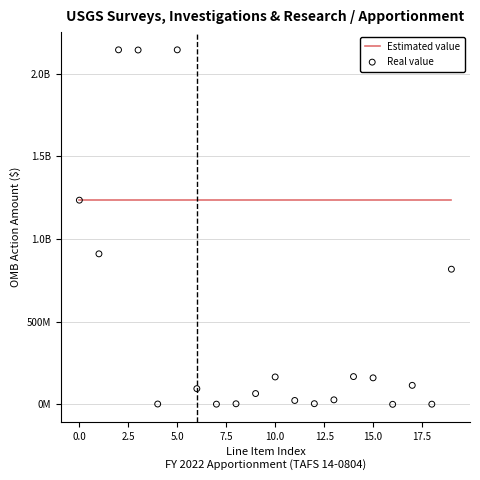

Which series has the widest spread of Y values?

Real value